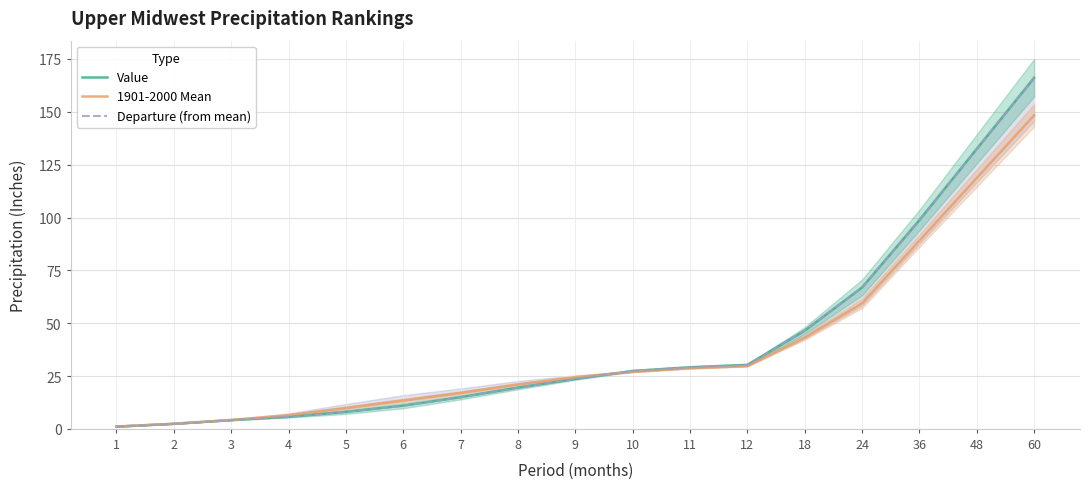

What are all the series names shown in the legend?

Value, 1901-2000 Mean, Departure (from mean)